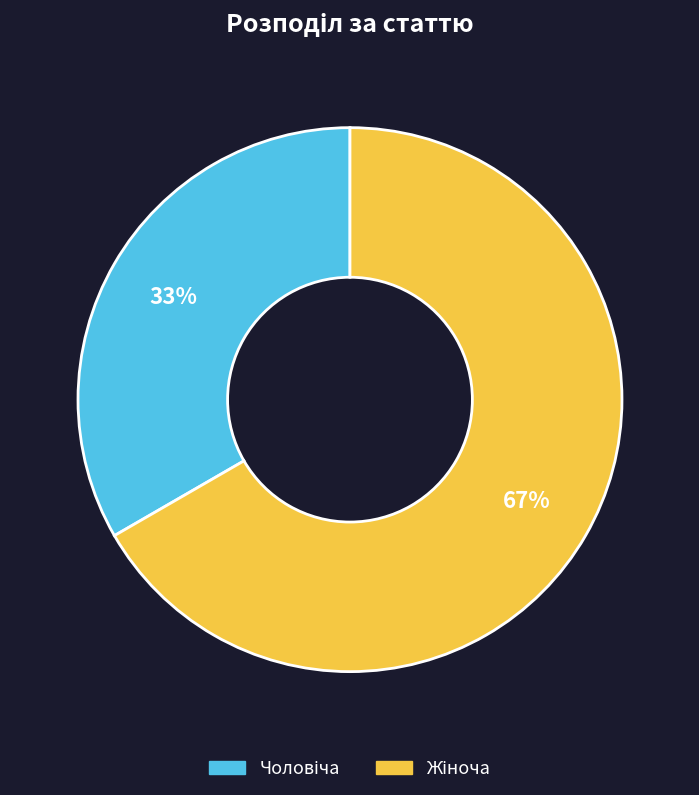

Is there a majority slice in this chart?

Yes